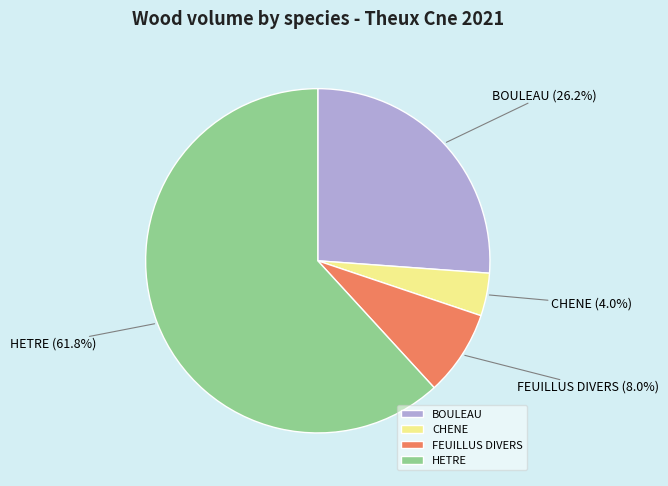

Count the number of slices in the pie.

4